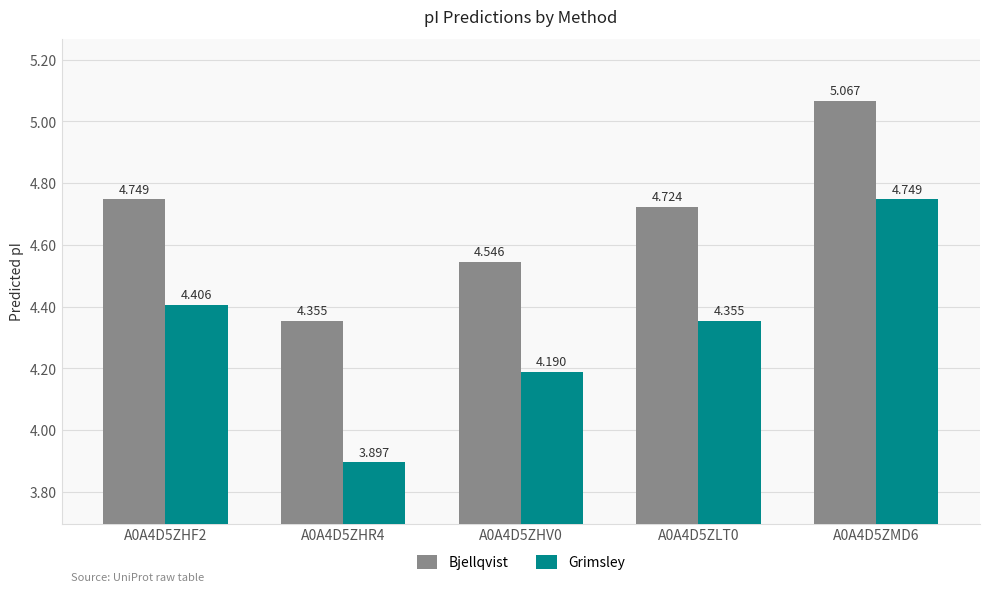

List the series in order of their peak value, lowest first.

Grimsley, Bjellqvist